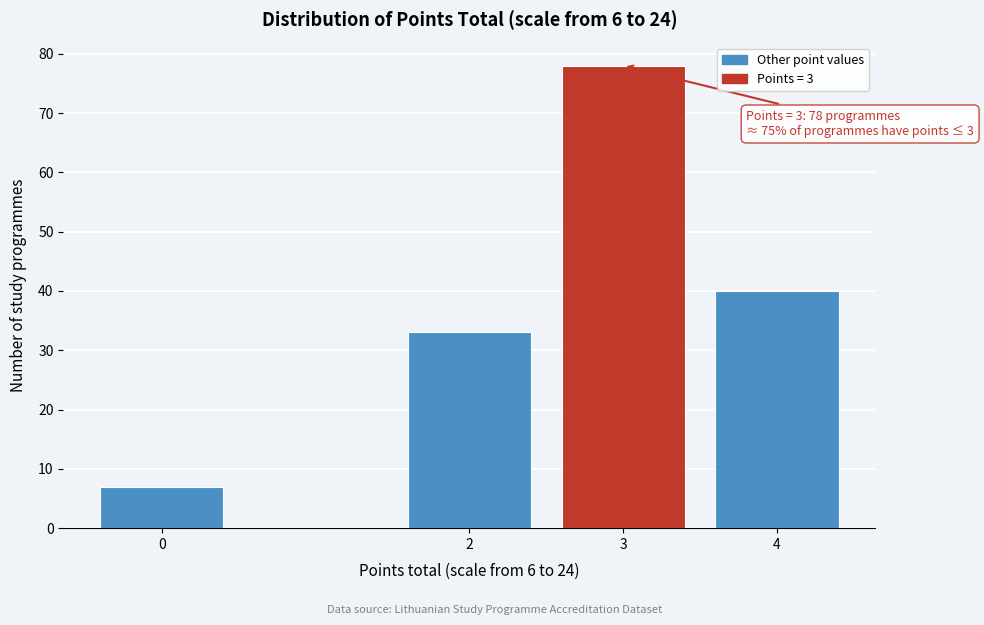

Reading left to right, extract all data points from this chart.

7	33	78	40